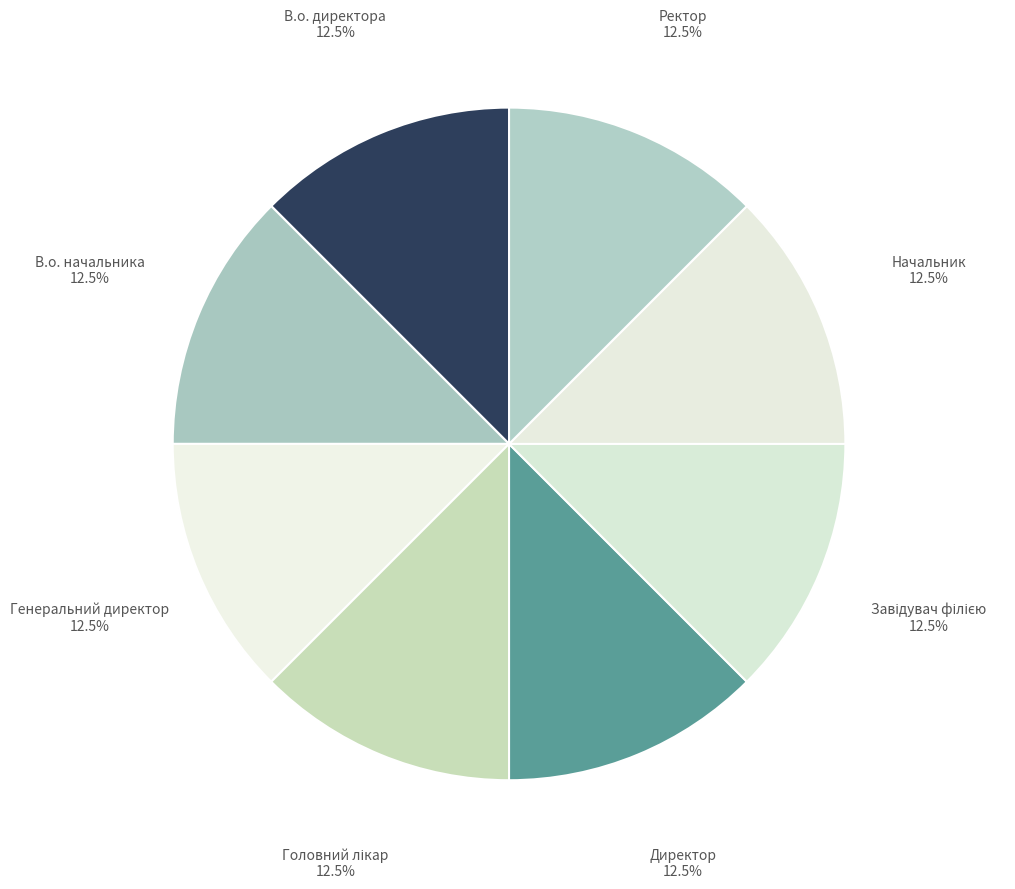

What portion of the pie excludes В.о. начальника?

87.5%